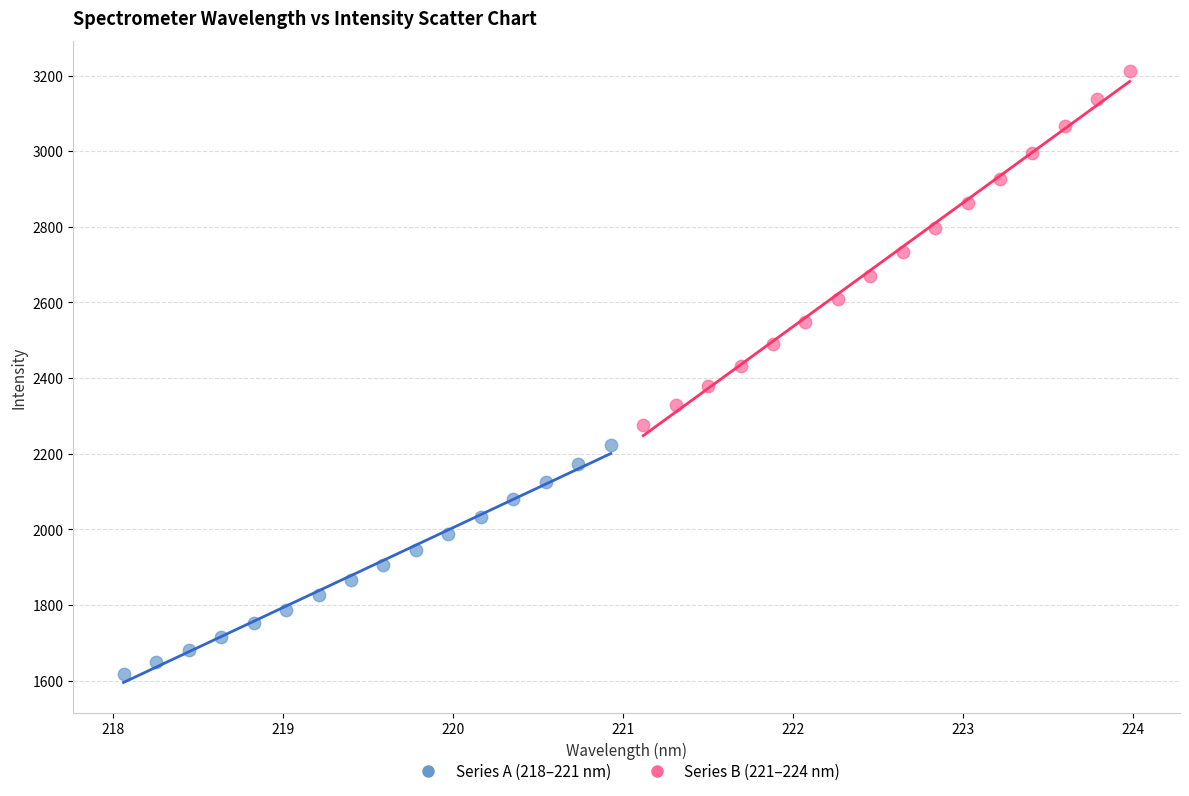

Which series reaches the maximum Y coordinate?

Series B (221–224 nm)